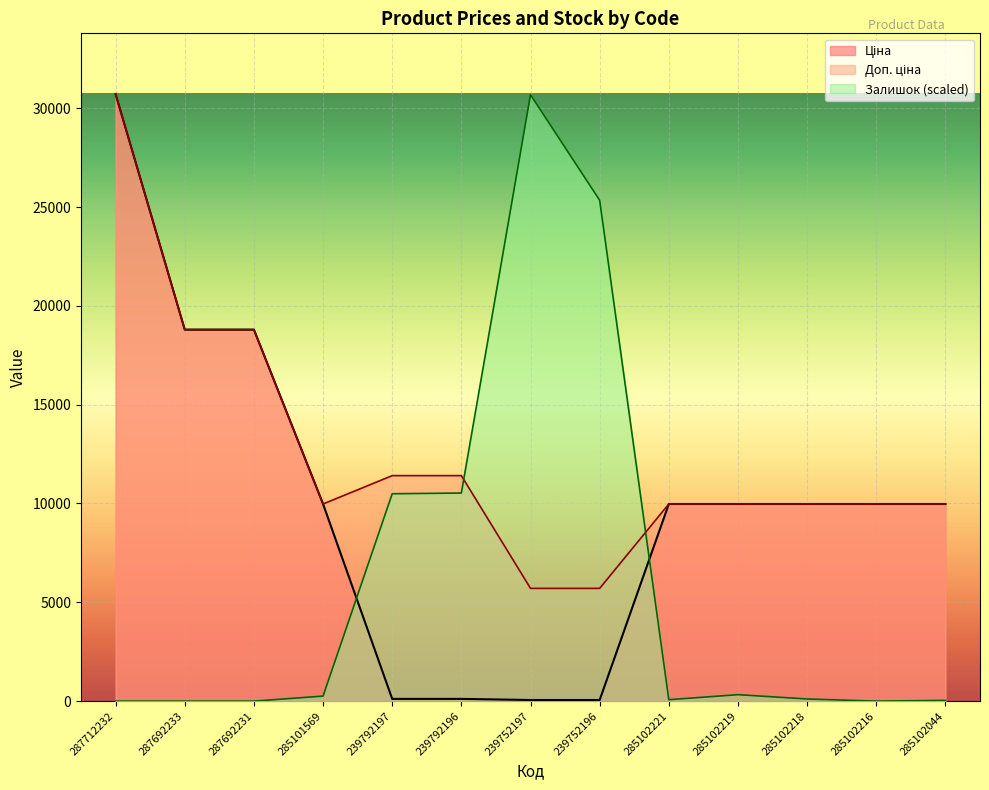

Is the value of Залишок at 239752197 greater than the value of Ціна at 287712232?

No